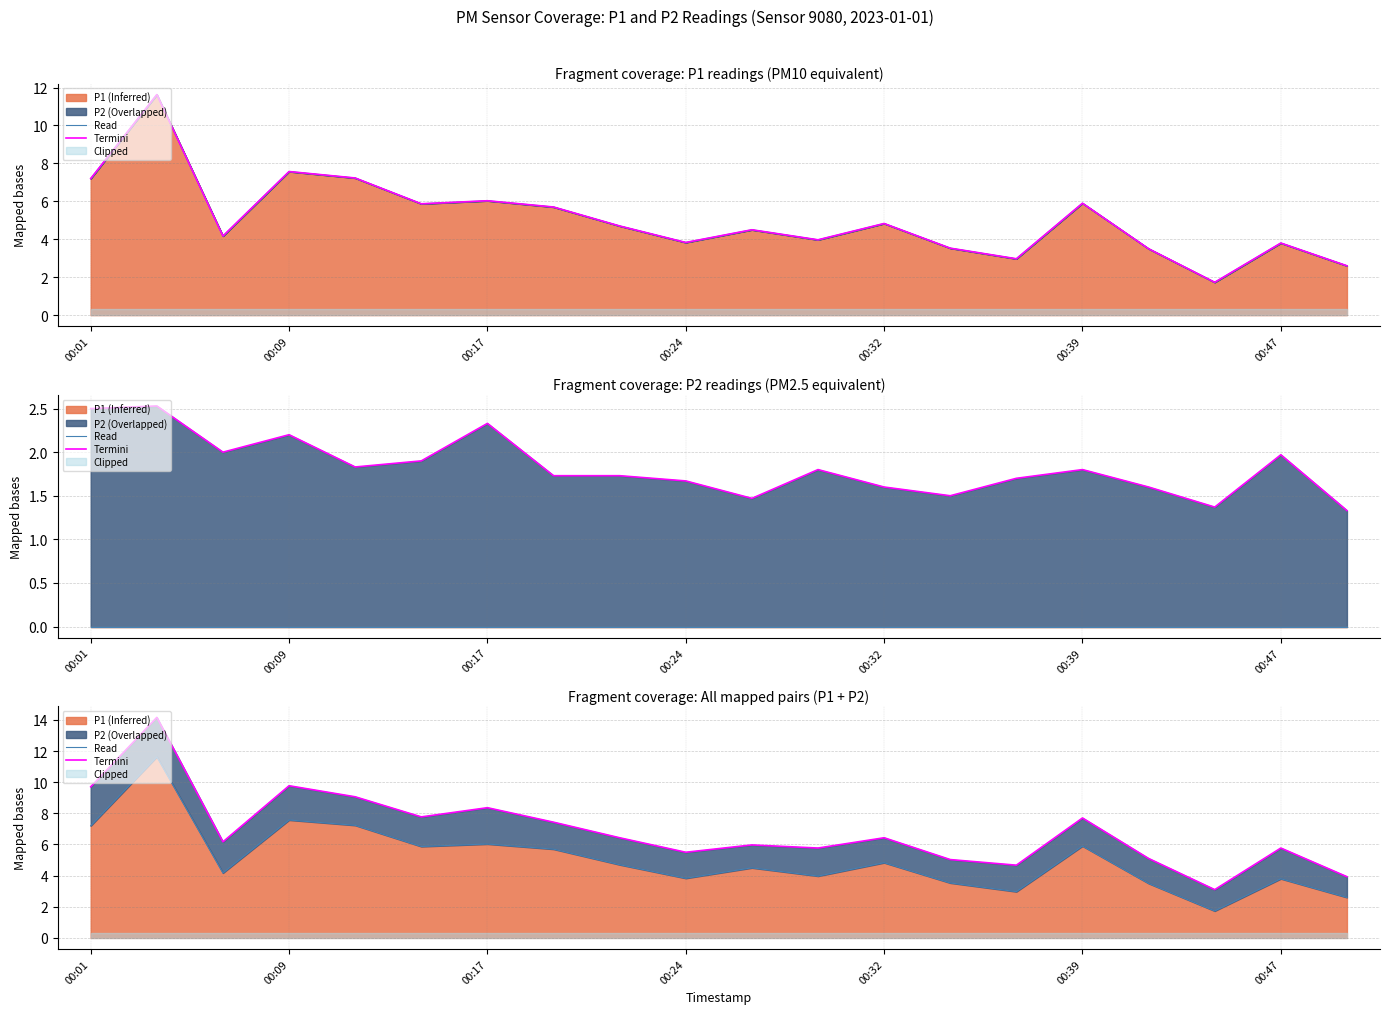

What is the spread (max minus min) of values at 00:47?

2.0